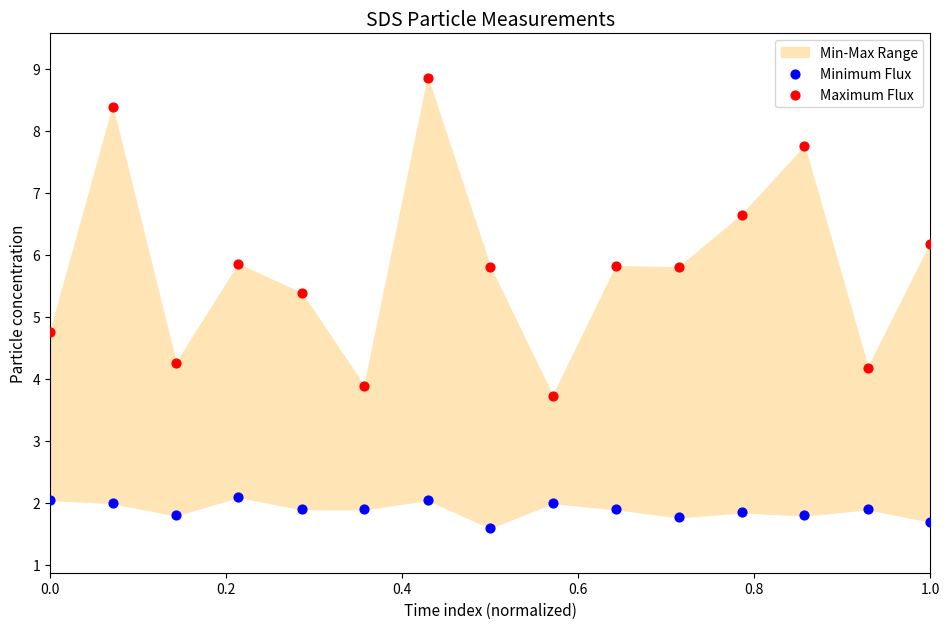

Which series reaches the maximum Y coordinate?

Maximum Flux